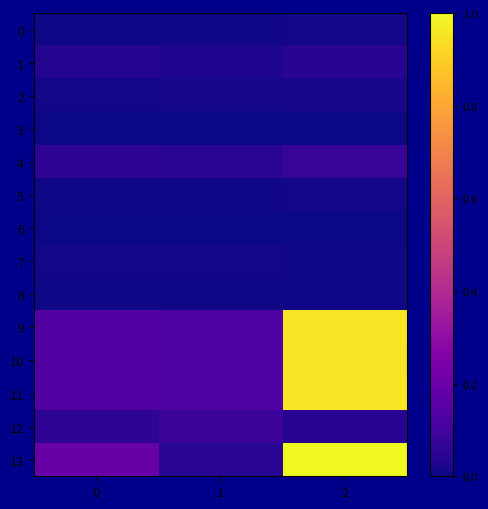

Reading left to right, what are all the values shown in this chart?

0: 0=0.0	1=0.0	2=0.0
1: 0=0.0	1=0.0	2=0.0
2: 0=0.0	1=0.0	2=0.0
3: 0=0.0	1=0.0	2=0.0
4: 0=0.1	1=0.0	2=0.1
5: 0=0.0	1=0.0	2=0.0
6: 0=0.0	1=0.0	2=0.0
7: 0=0.0	1=0.0	2=0.0
8: 0=0.0	1=0.0	2=0.0
9: 0=0.1	1=0.1	2=1.0
10: 0=0.1	1=0.1	2=1.0
11: 0=0.1	1=0.1	2=1.0
12: 0=0.1	1=0.1	2=0.0
13: 0=0.2	1=0.0	2=1.0